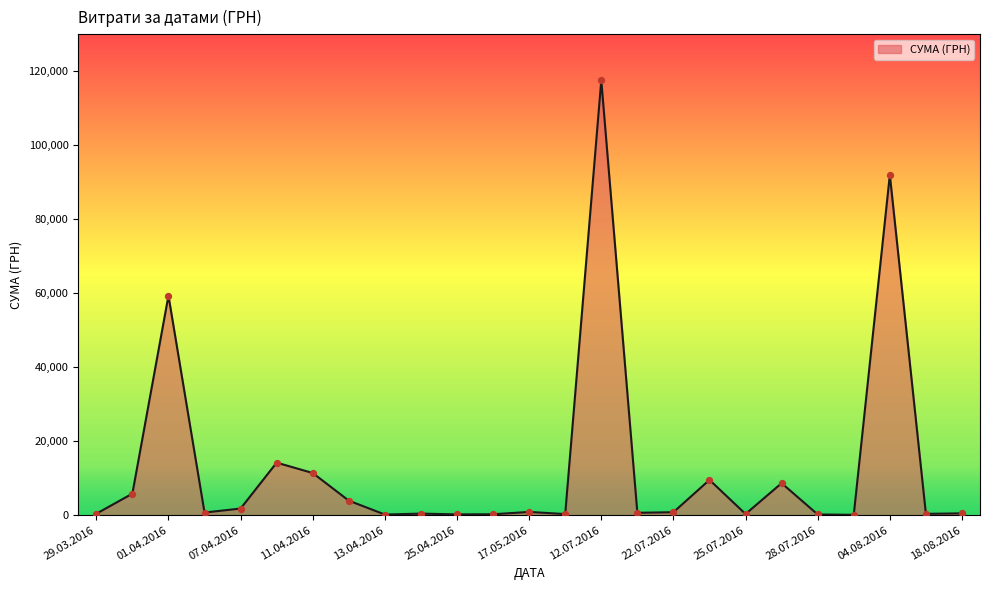

What is the difference between the maximum and minimum values?

117471.0